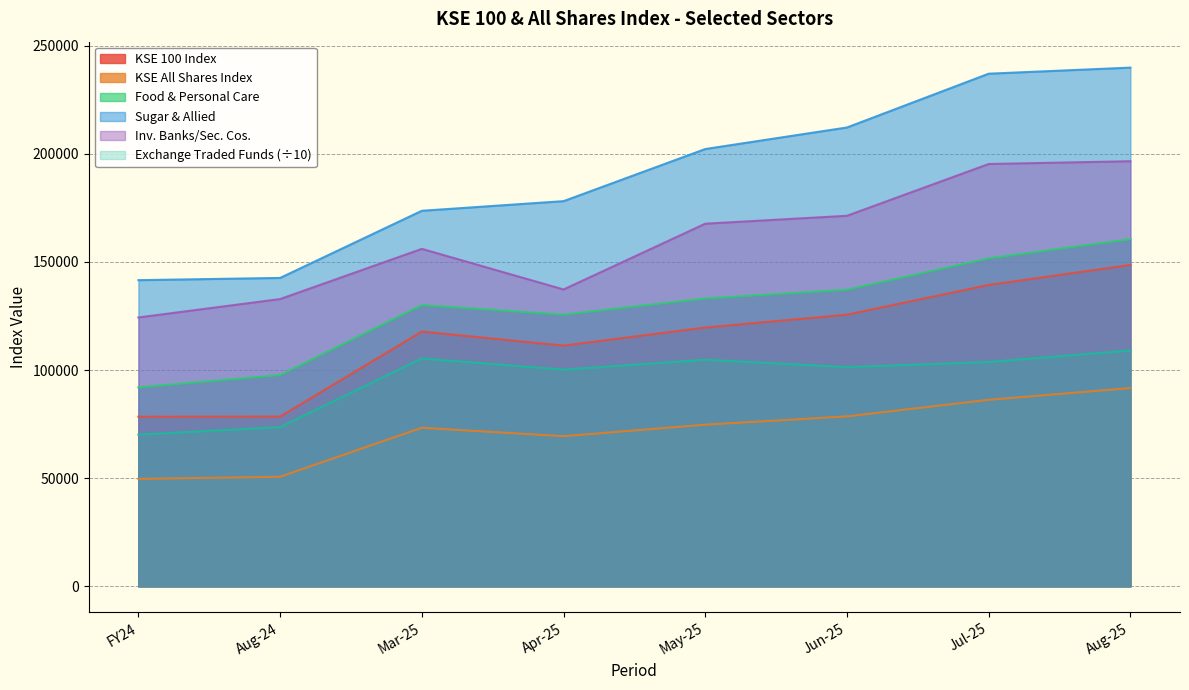

What is the difference between the second highest and second lowest values in the Inv. Banks/Sec. Cos. series?

62454.7